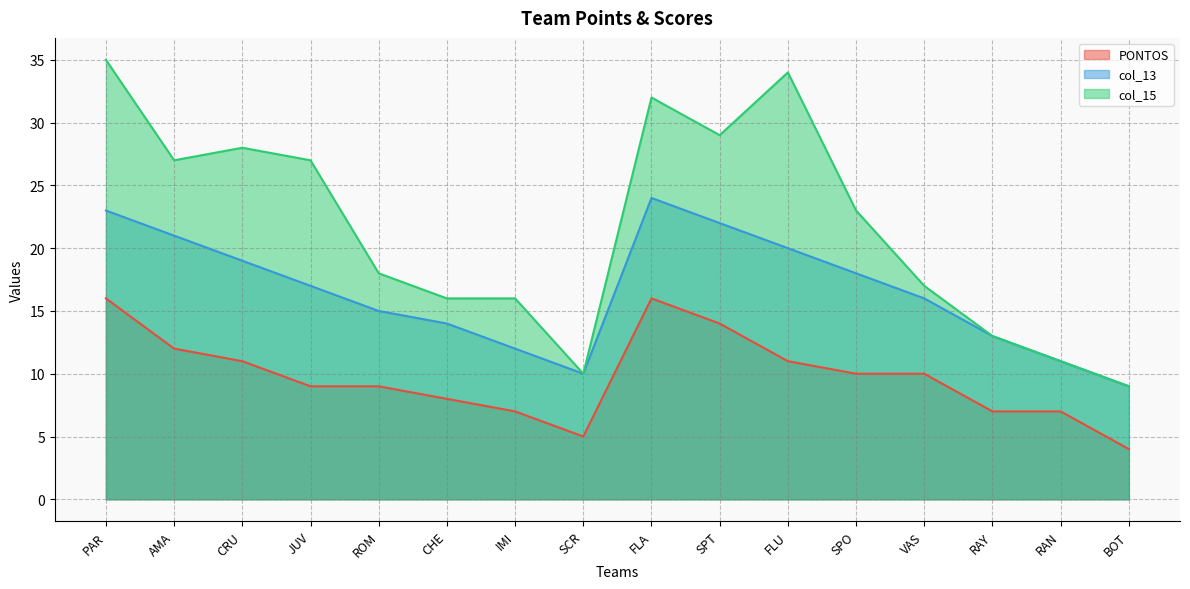

Does the chart display data point markers on the line(s)?

No